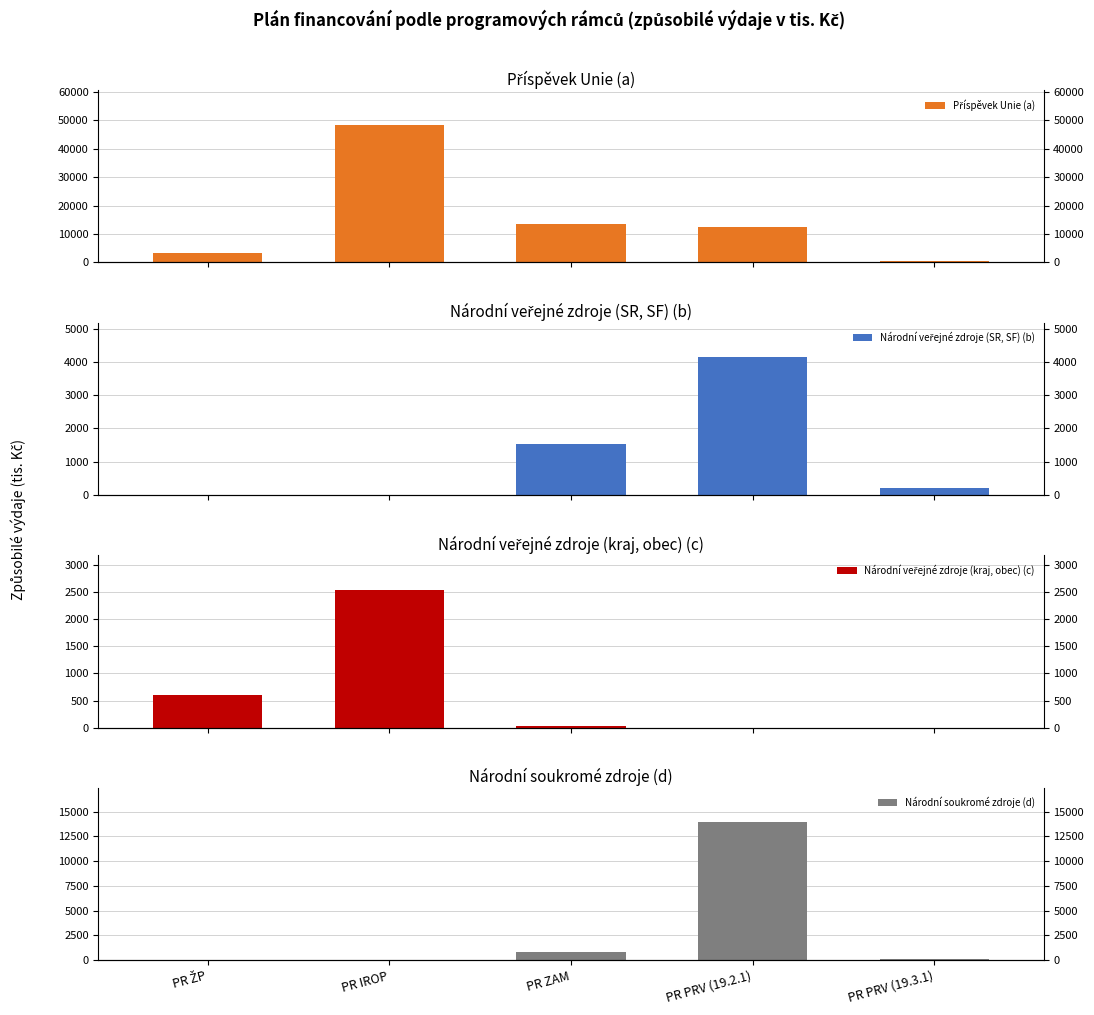

The value of Příspěvek Unie (a) at PR IROP is 48418.0. True or false?

True